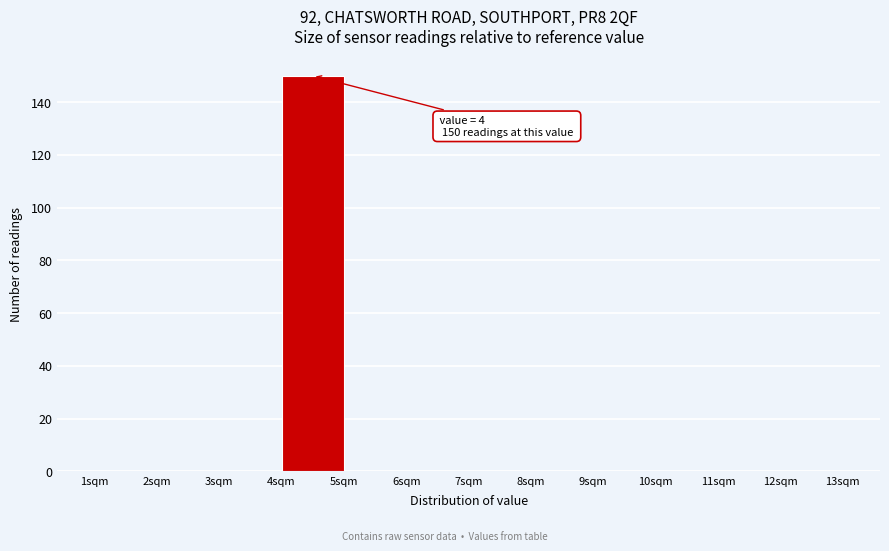

Over which range of the x-axis is the bar tallest?

4 to 5